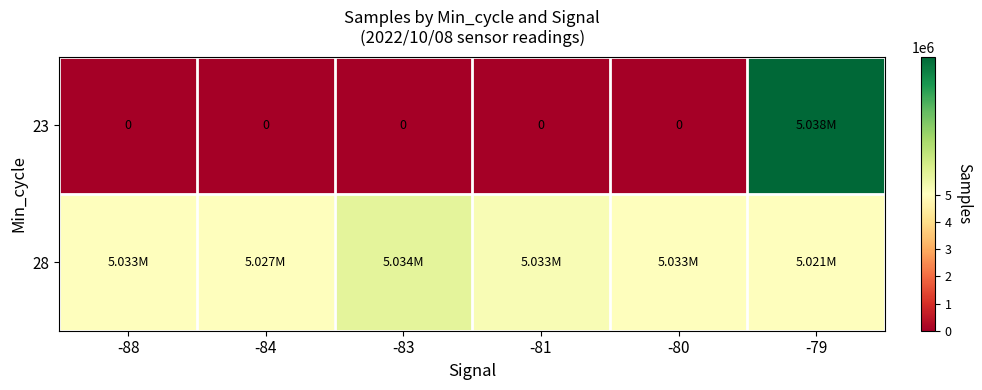

Which label corresponds to the smallest value in the chart?

-88